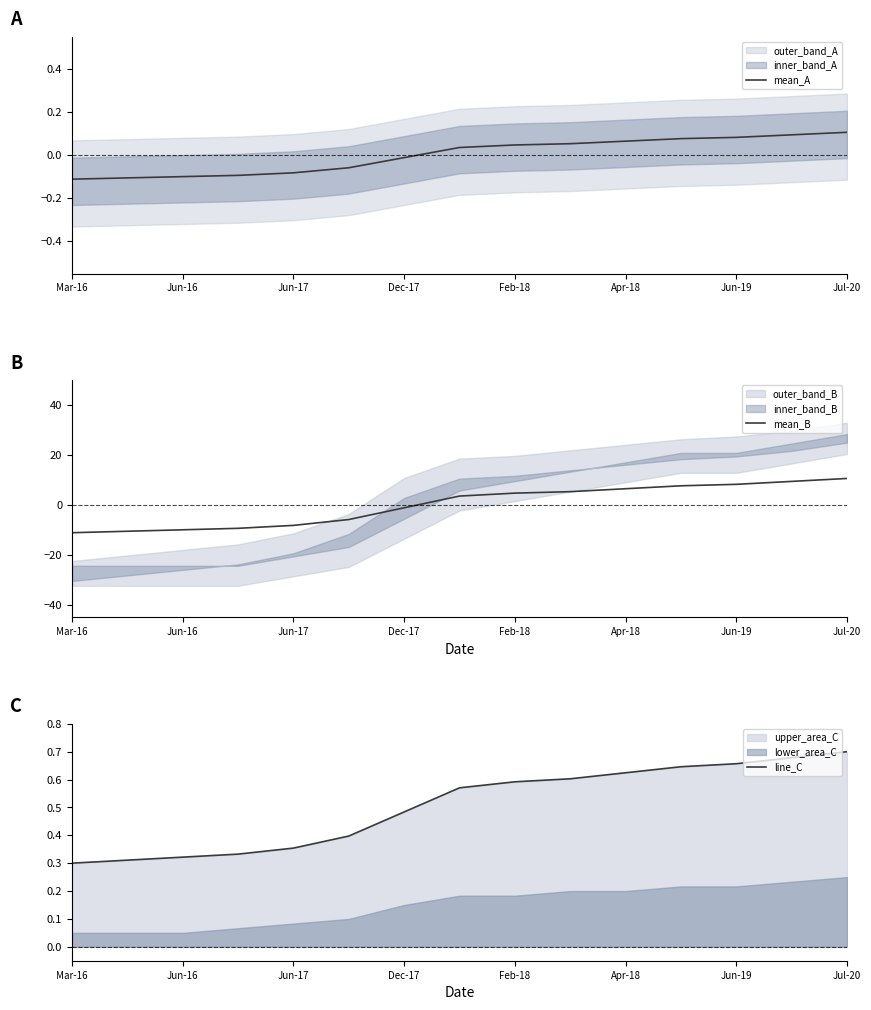

Which series has the largest total across all categories?

line_C